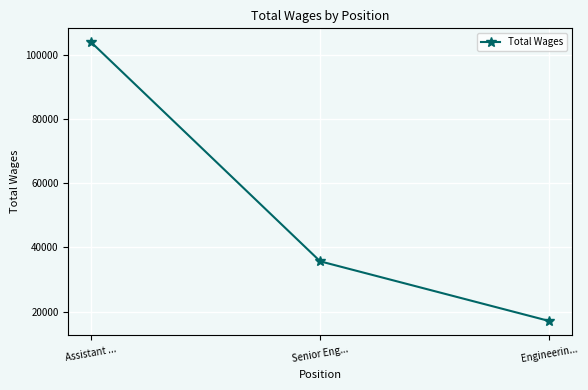

What is the approximate value at Engineerin...?

17040.7